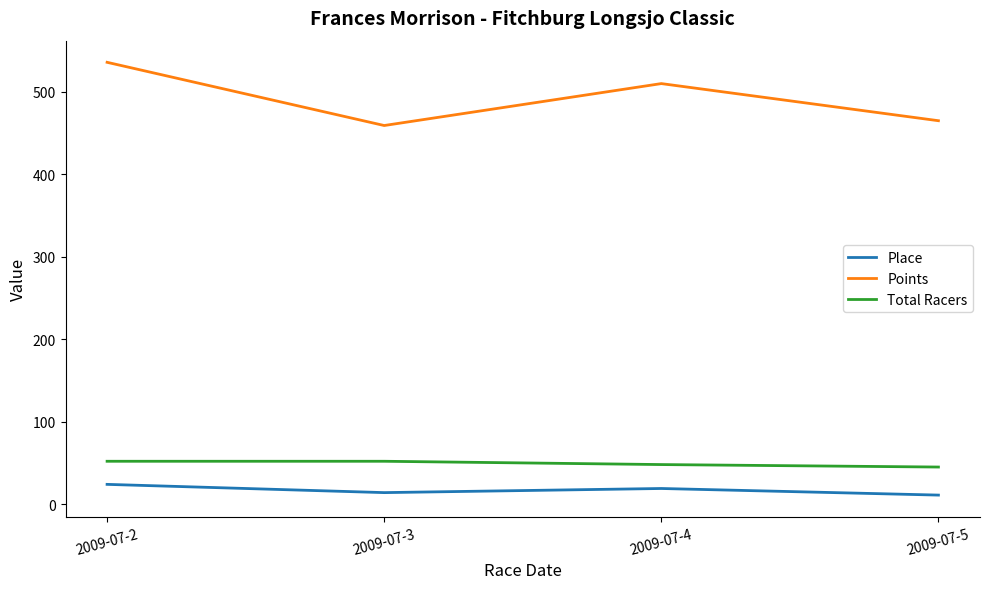

Where is Place nearest to the value 17?

2009-07-4